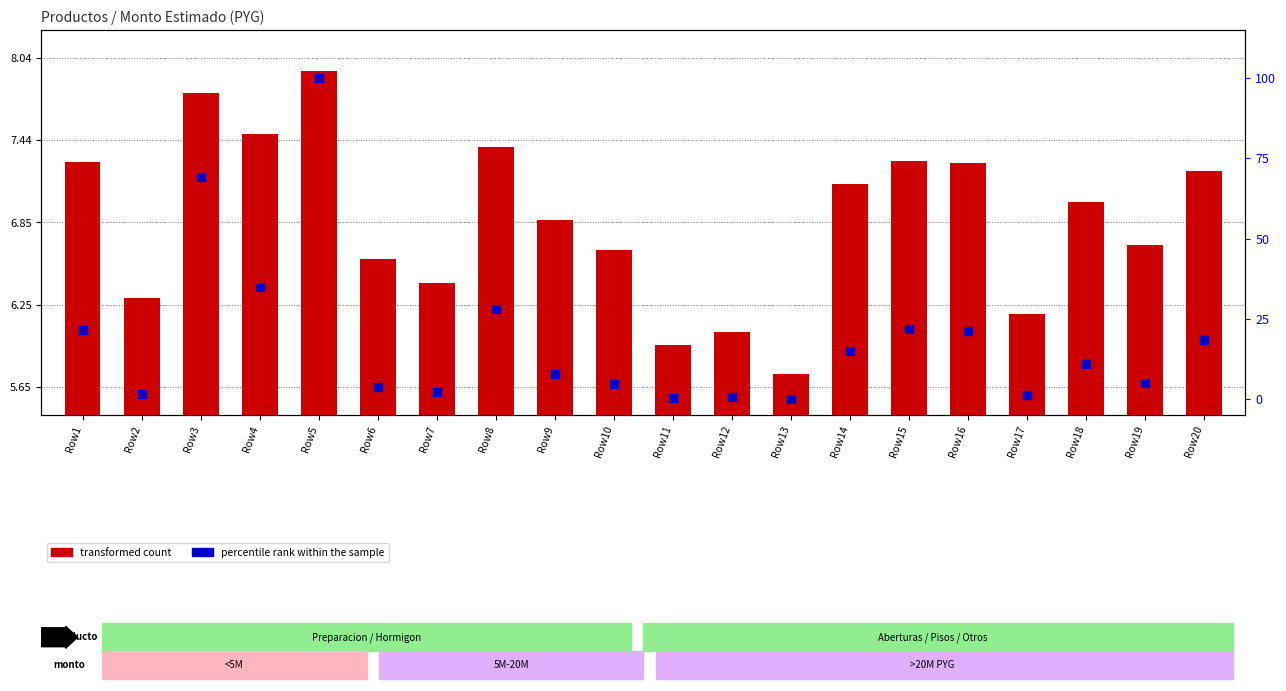

At how many categories does at least one series exceed 21?

7